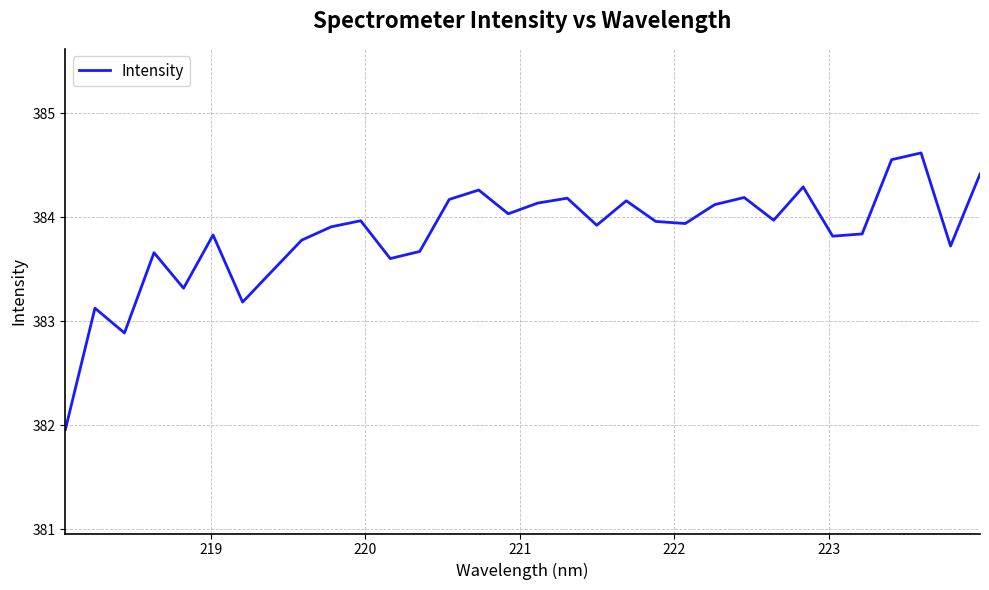

Does the chart display data point markers on the line(s)?

No